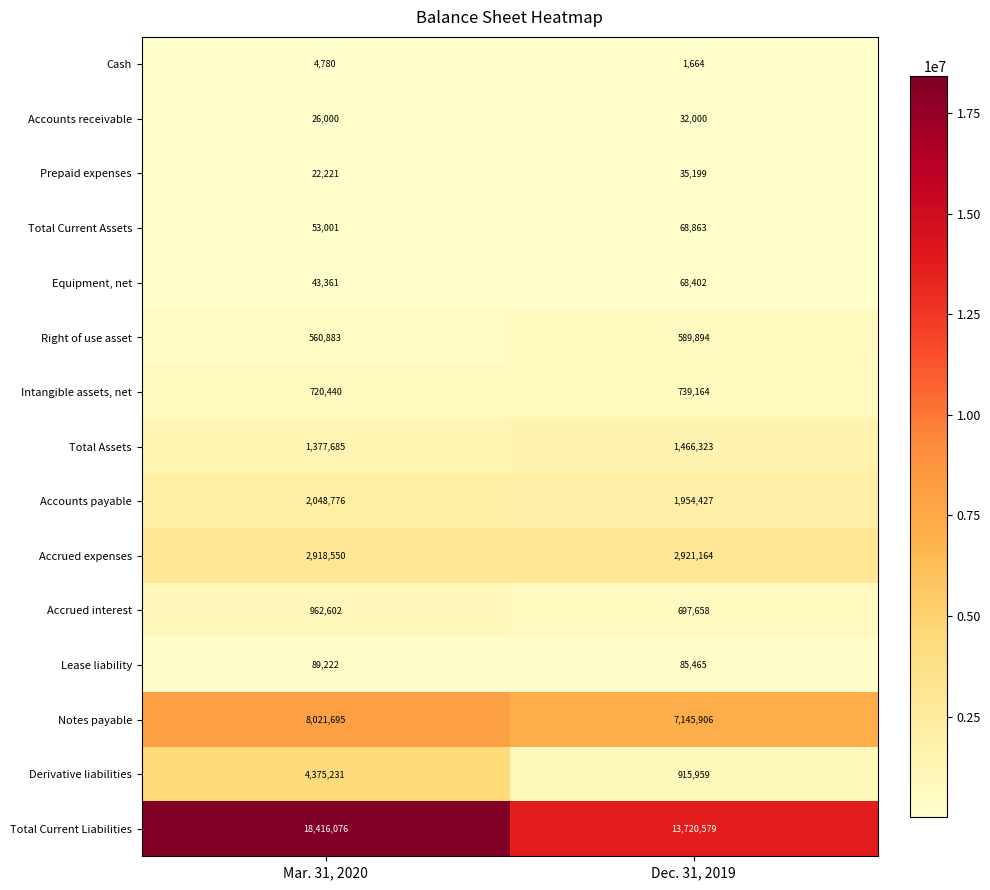

Reading left to right, what are all the values shown in this chart?

Cash: 4780	1664
Accounts receivable: 26000	32000
Prepaid expenses: 22221	35199
Total Current Assets: 53001	68863
Equipment, net: 43361	68402
Right of use asset: 560883	589894
Intangible assets, net: 720440	739164
Total Assets: 1377685	1466323
Accounts payable: 2048776	1954427
Accrued expenses: 2918550	2921164
Accrued interest: 962602	697658
Lease liability: 89222	85465
Notes payable: 8021695	7145906
Derivative liabilities: 4375231	915959
Total Current Liabilities: 18416076	13720579